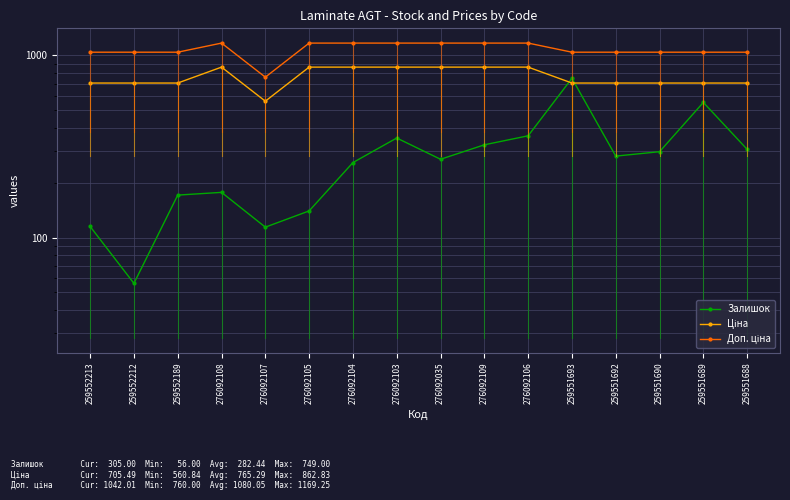

True or false: Ціна has a value of 705.5 at 259551690.

True